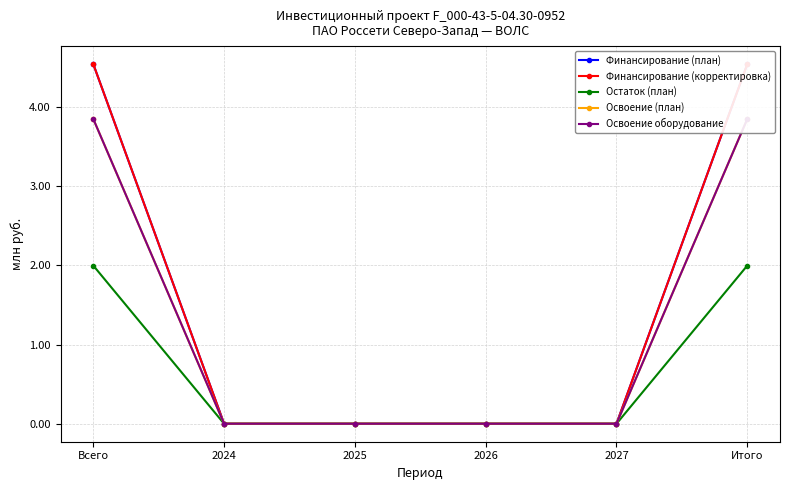

What position from the left is Всего?

1